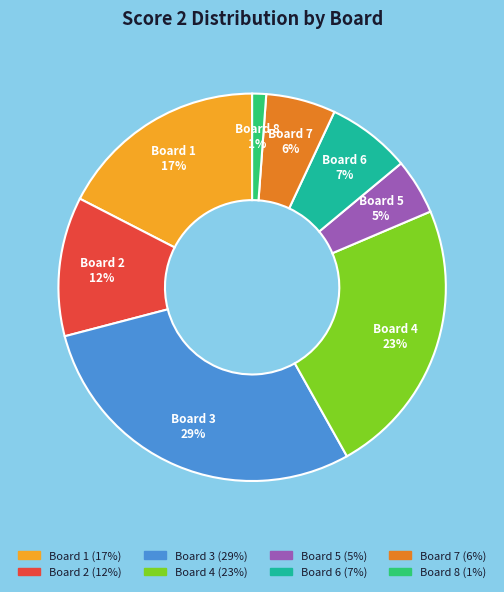

Count the number of slices in the pie.

8